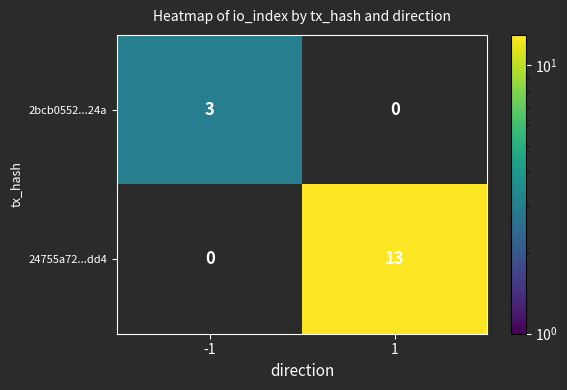

Is it true that 2bcb0552...24a equals 3 at -1?

True